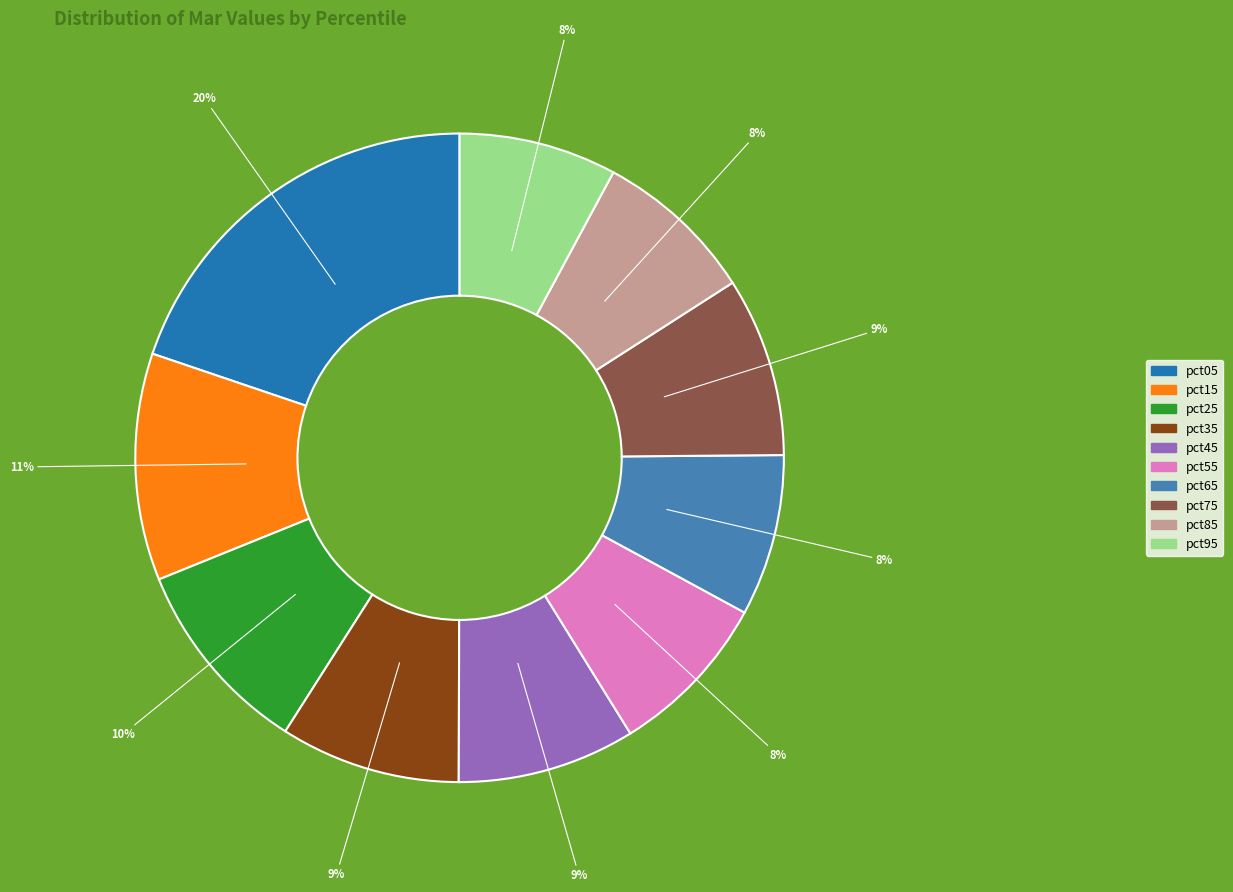

Count the number of slices in the pie.

10